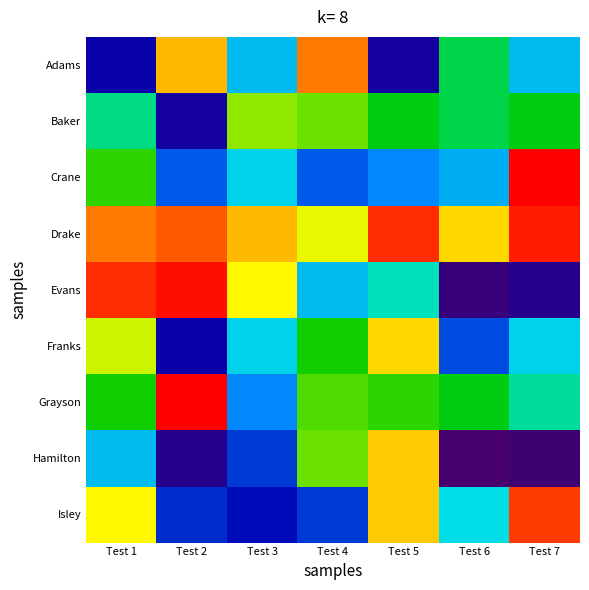

What is the difference between the highest and lowest values at Test 5?

48